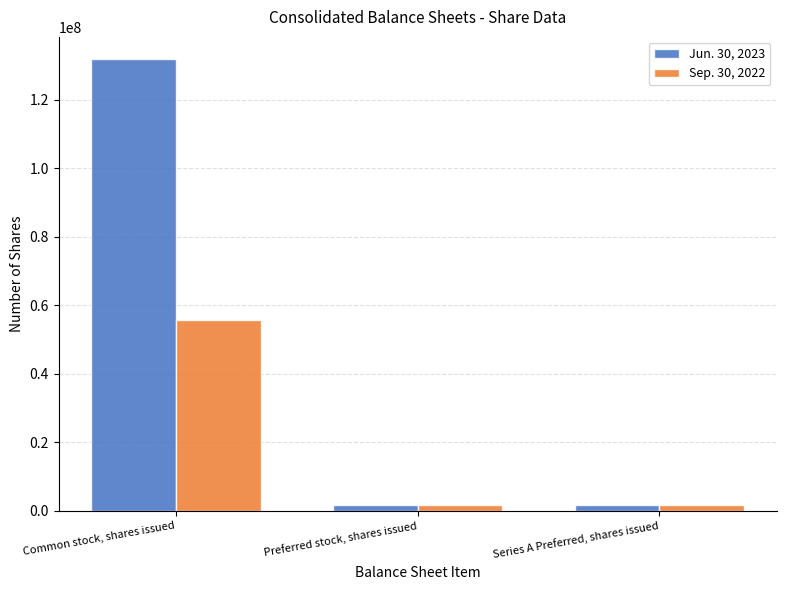

What is the label of the 1st bar from the left?

Common stock, shares issued